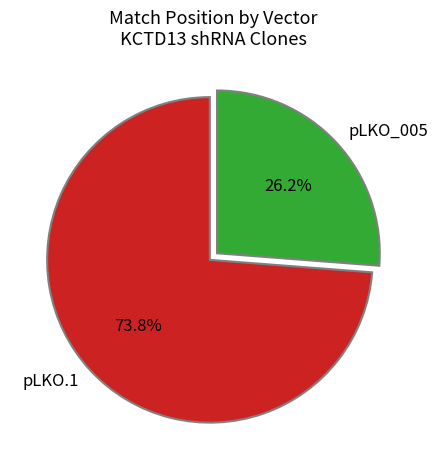

What is the total percentage of pLKO.1 and pLKO_005?

100.0%